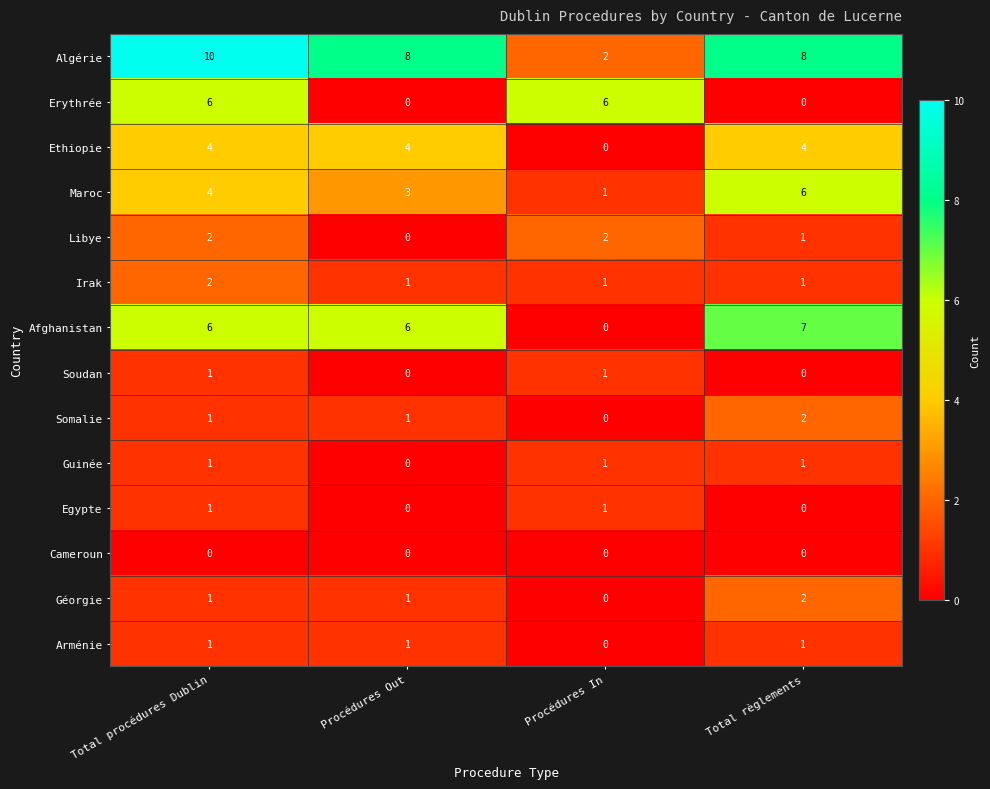

What is the maximum value for Algérie?

10